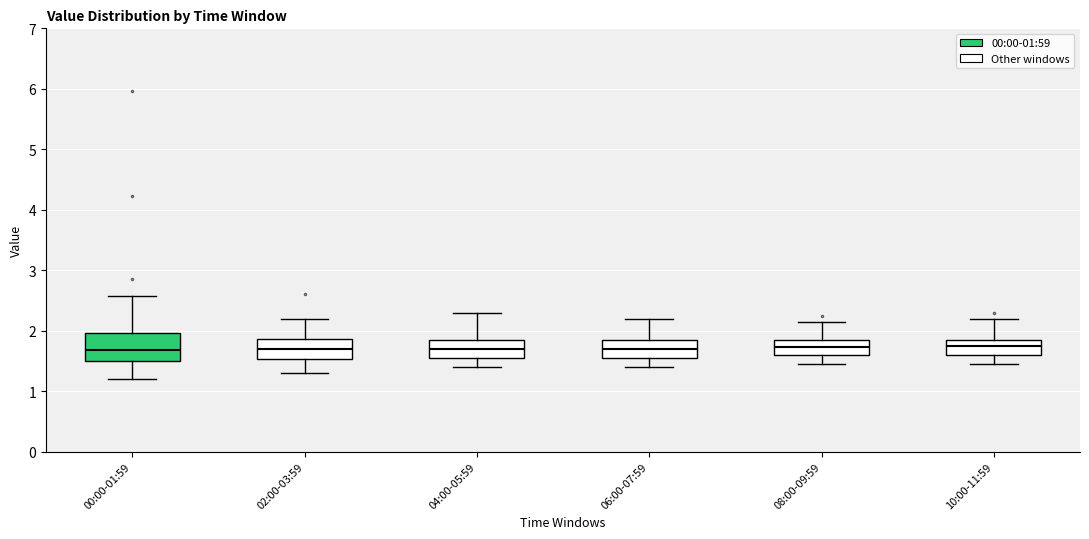

Reading left to right, transcribe this box plot: for each box, give where its median line is, the range the box spans, and where its two whiskers end, as read against the y-axis. The values are not printed on the chart, so give them approximately, as read against the axis.

00:00-01:59: median 1.7, box 1.5 to 2.0, whiskers 1.2 to 2.6
02:00-03:59: median 1.7, box 1.5 to 1.9, whiskers 1.3 to 2.2
04:00-05:59: median 1.7, box 1.6 to 1.9, whiskers 1.4 to 2.3
06:00-07:59: median 1.7, box 1.6 to 1.9, whiskers 1.4 to 2.2
08:00-09:59: median 1.7, box 1.6 to 1.9, whiskers 1.5 to 2.2
10:00-11:59: median 1.8, box 1.6 to 1.9, whiskers 1.5 to 2.2